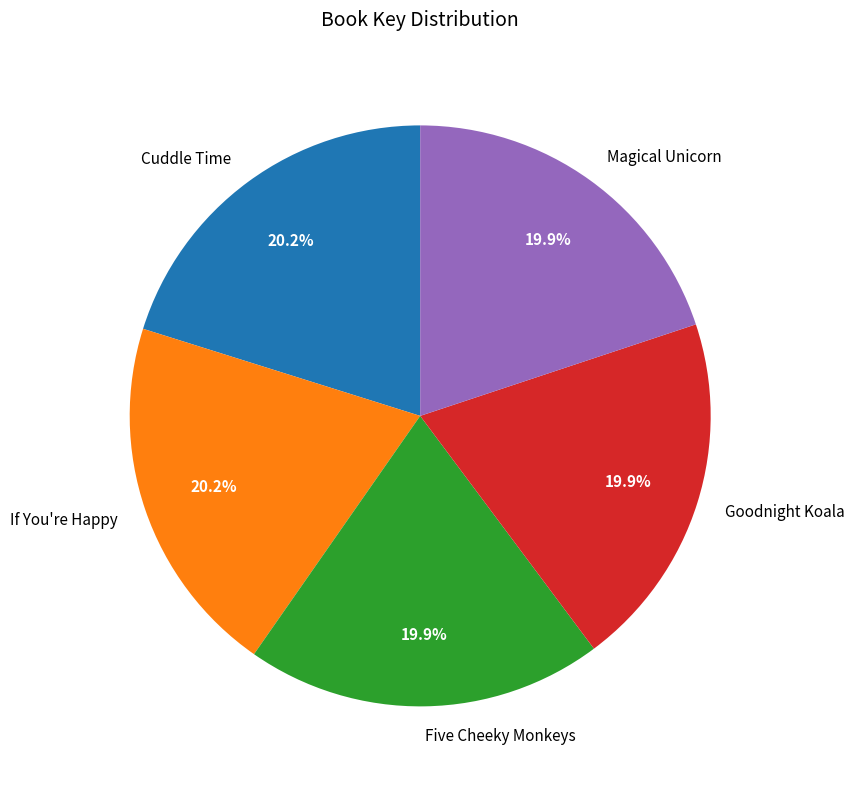

Count the number of slices in the pie.

5